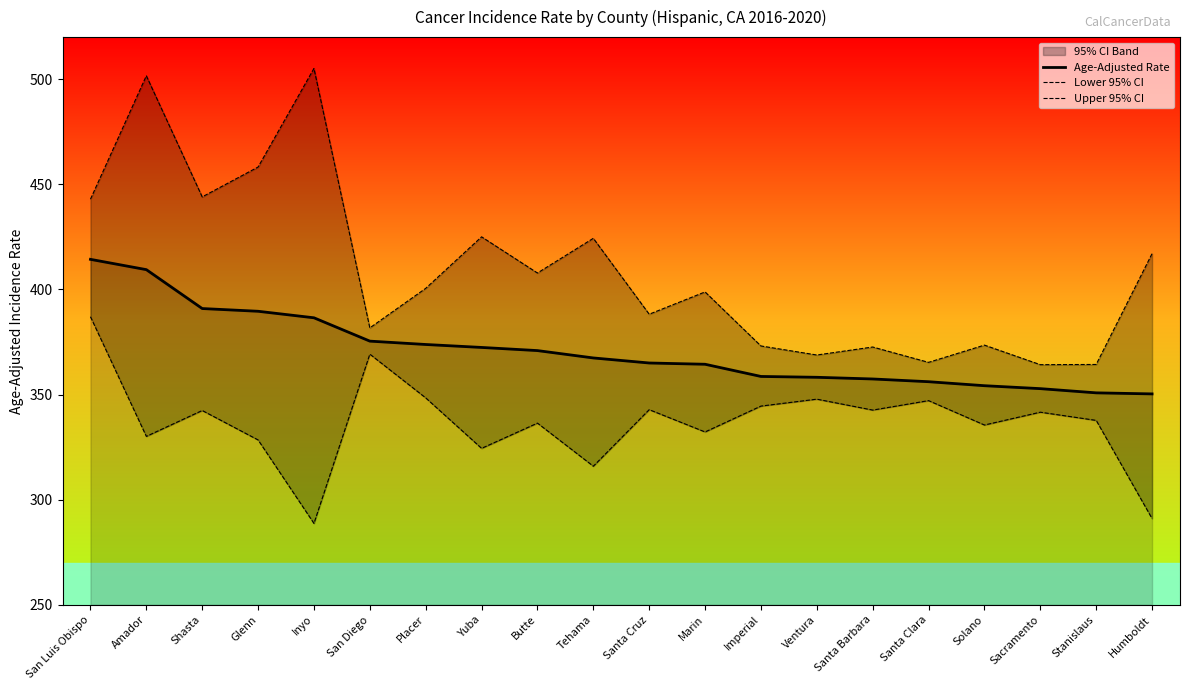

How many interior local peaks does the Lower 95% CI series have?

7